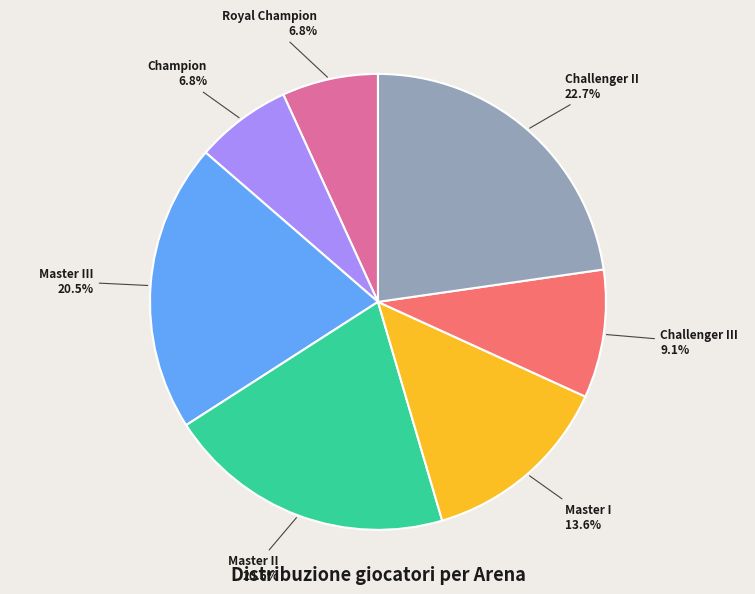

Which category has the biggest portion of the pie?

Challenger II